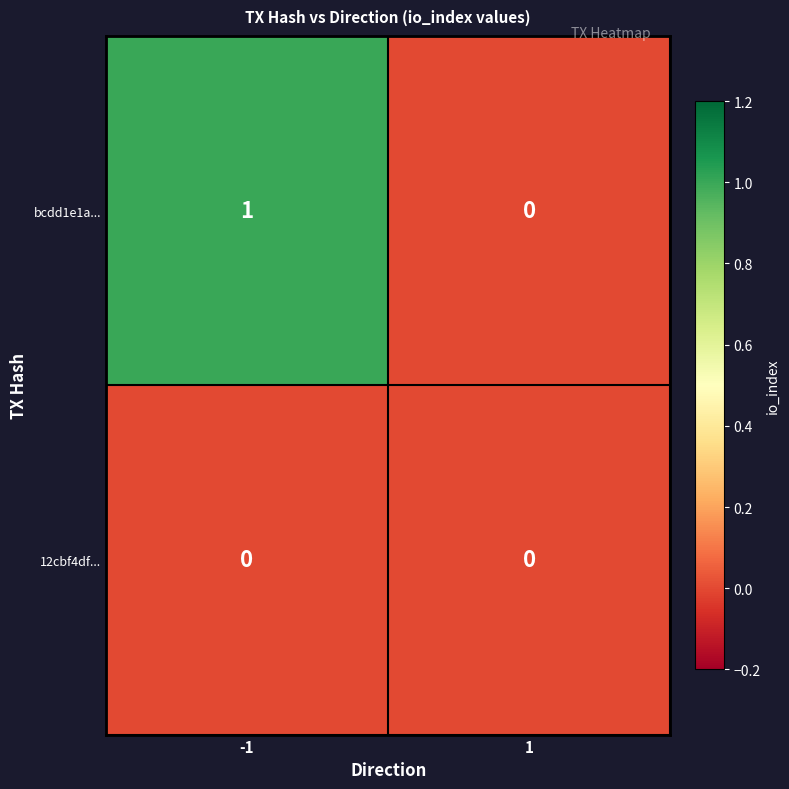

Reading left to right, transcribe all the data shown in this chart.

bcdd1e1a...: 1	0
12cbf4df...: 0	0